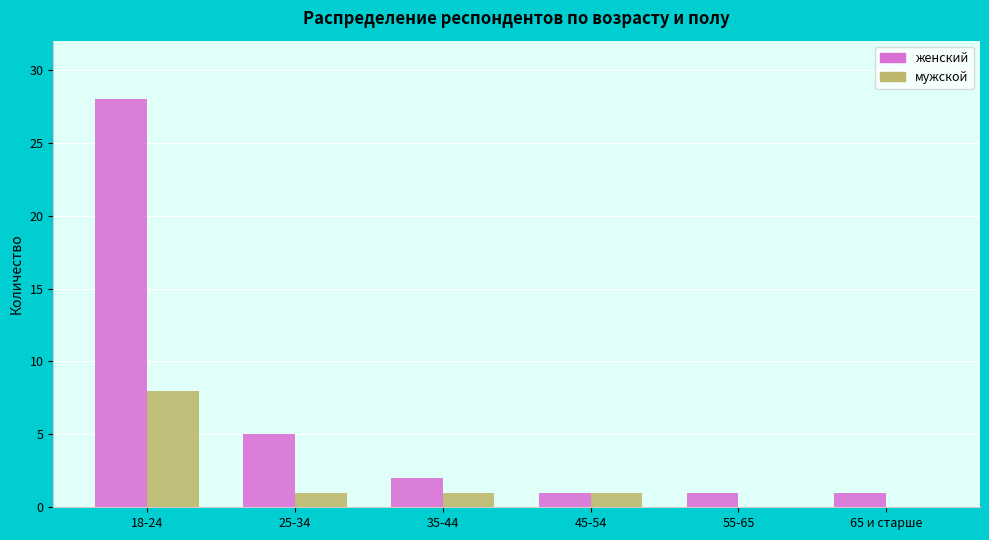

Reading left to right, transcribe all the data shown in this chart.

женский: 18-24=28	25-34=5	35-44=2	45-54=1	55-65=1	65 и старше=1
мужской: 18-24=8	25-34=1	35-44=1	45-54=1	55-65=0	65 и старше=0